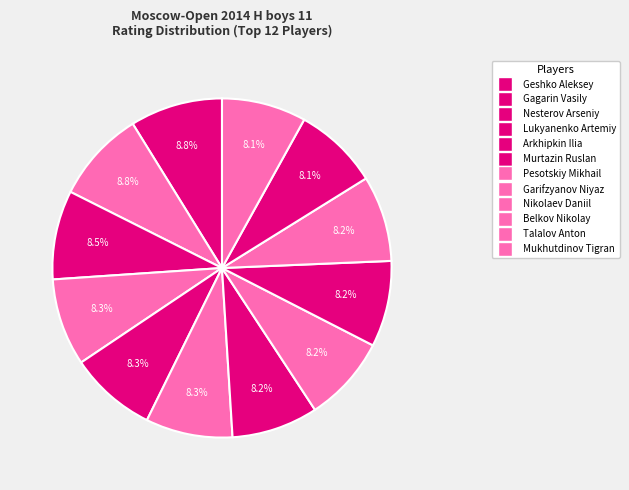

How many segments does this pie chart have?

12